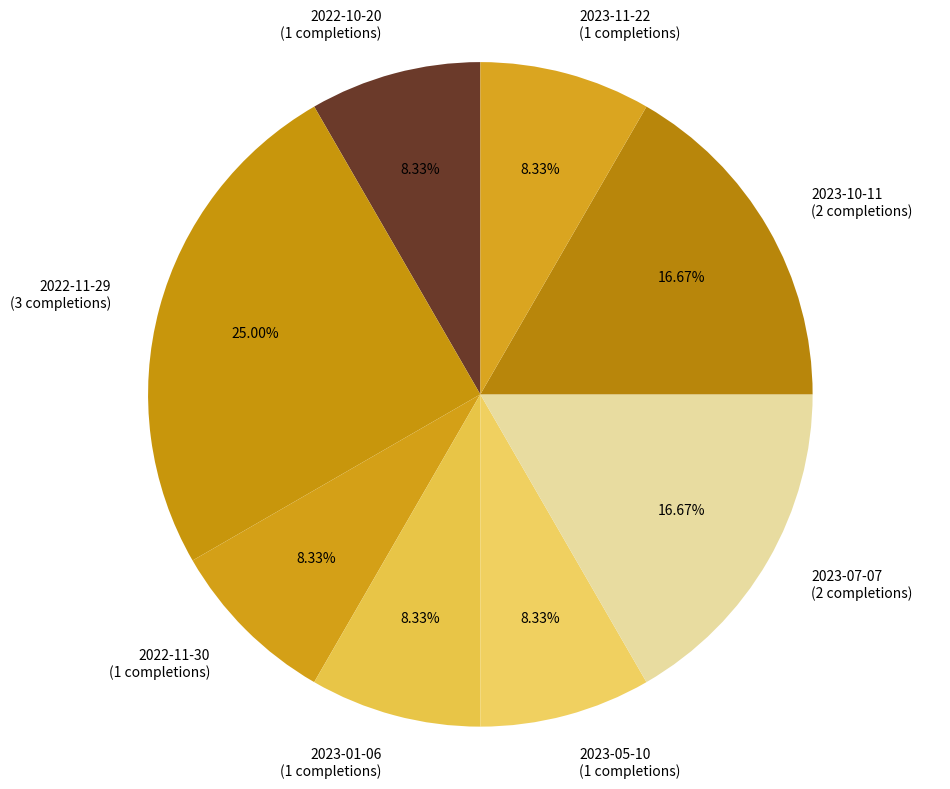

Which has a higher value, 2023-10-11 (2 completions) or 2023-01-06 (1 completions)?

2023-10-11 (2 completions)